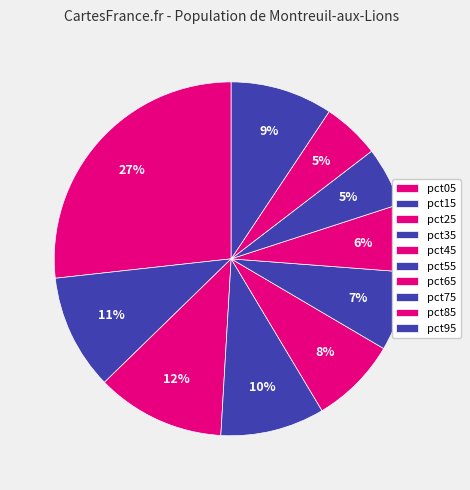

To the nearest percent, what percentage of the pie is pct85?

5%